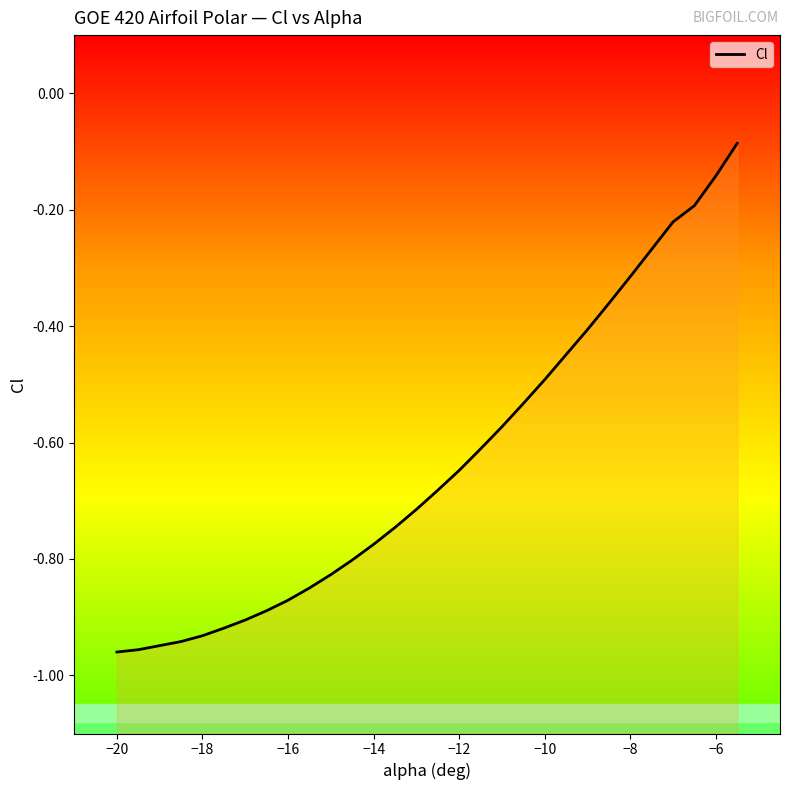

What is the sum of all values?

-19.0